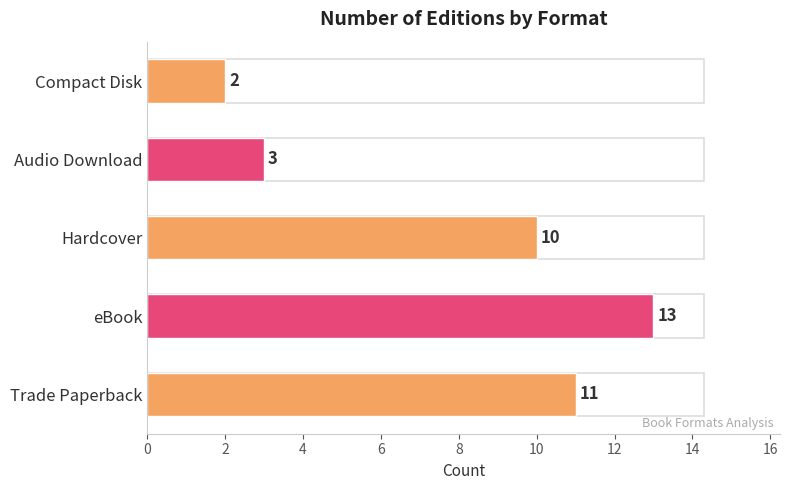

What is the average value?

8